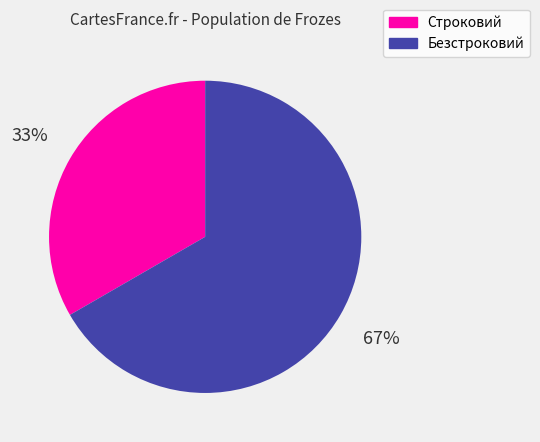

To the nearest percent, what percentage of the pie is Строковий?

33%